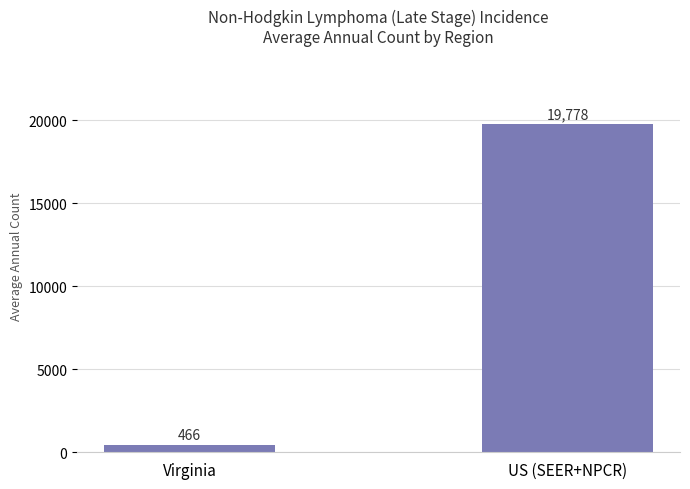

Reading right to left, transcribe all the data shown in this chart.

19778	466